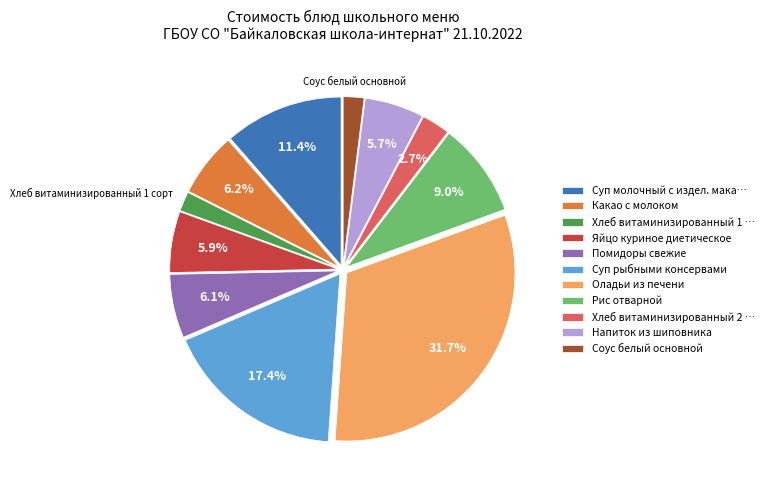

True or false: Суп рыбными консервами accounts for 17% of the total.

True